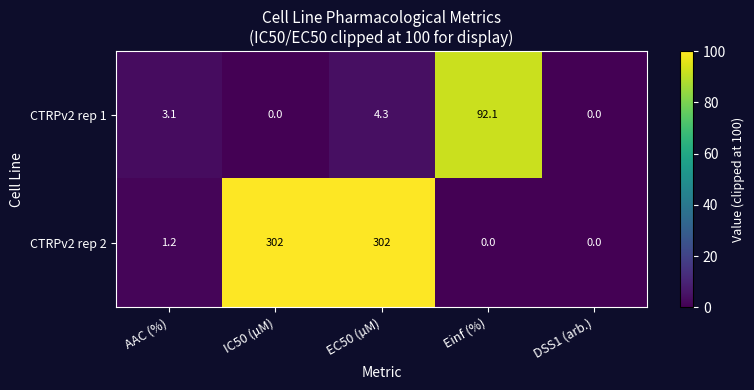

Where is CTRPv2 rep 2 nearest to the value 151?

AAC (%)